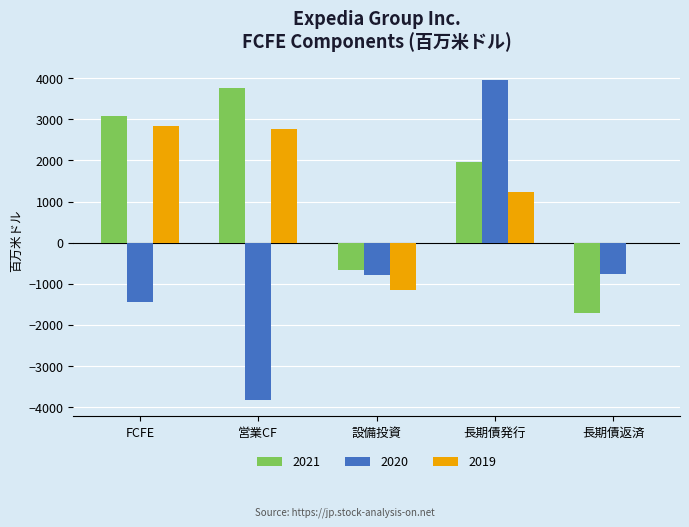

Which series changed the most between 営業CF and 設備投資?

2021